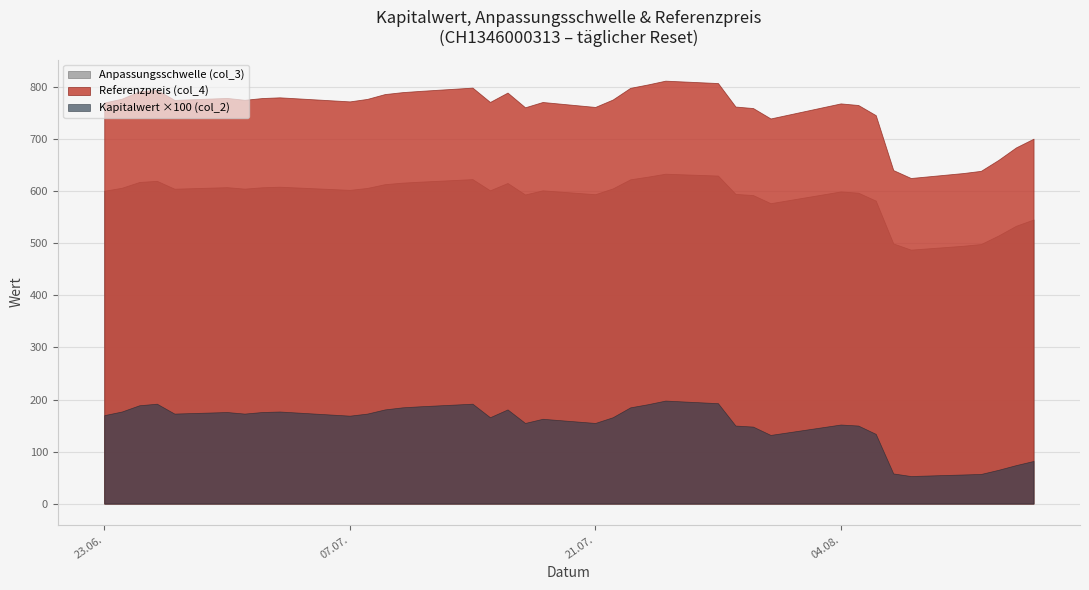

Does the chart display data point markers on the line(s)?

No